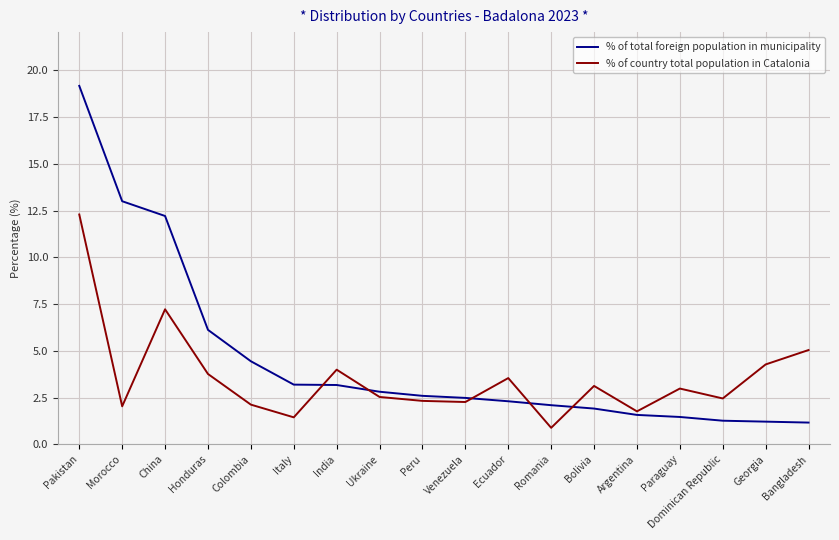

Read the % of total foreign population in municipality value at Georgia.

1.2